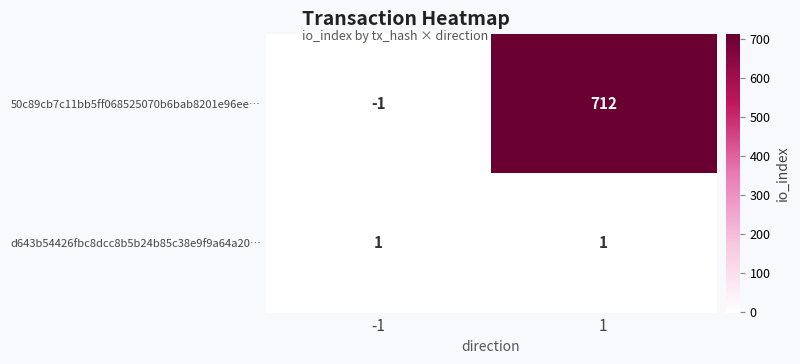

How many series are shown in this chart?

2